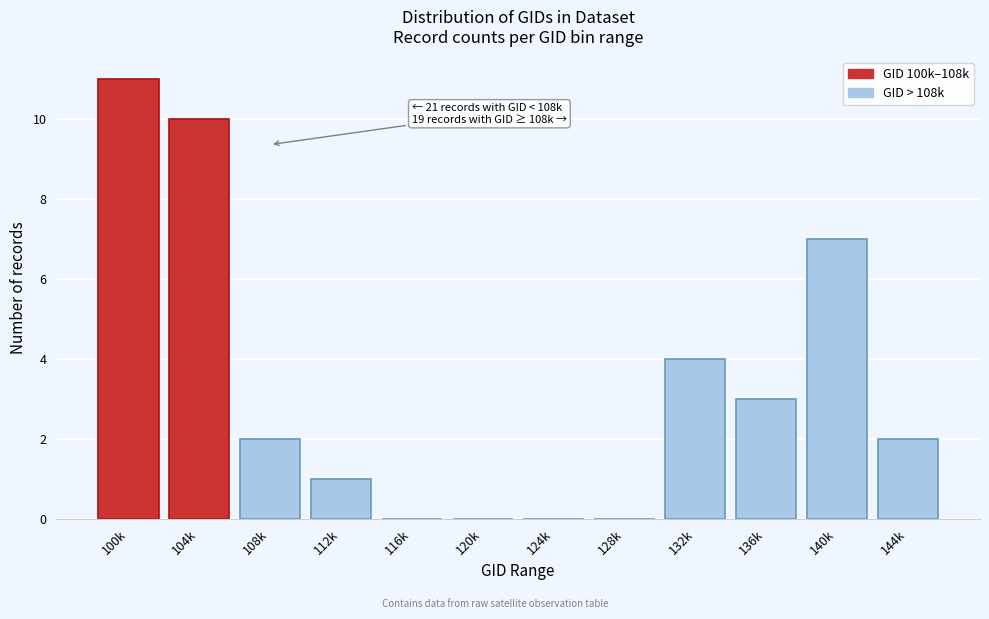

Reading right to left, transcribe all the data shown in this chart.

144k=2	140k=7	136k=3	132k=4	128k=0	124k=0	120k=0	116k=0	112k=1	108k=2	104k=10	100k=11